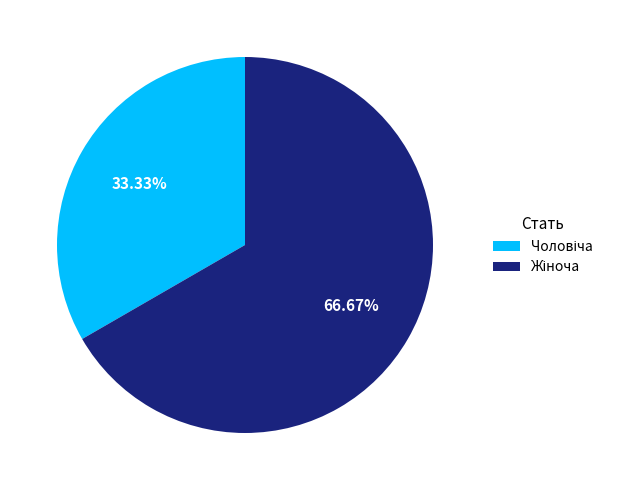

How many slices are in this pie chart?

2